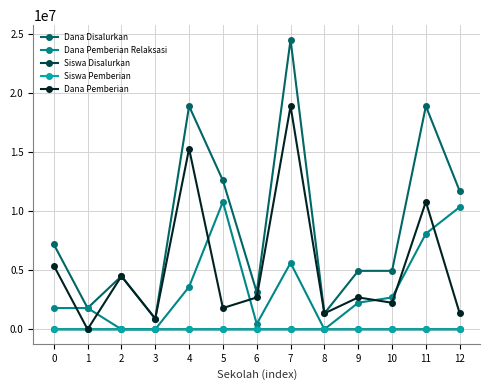

True or false: Dana Disalurkan and Siswa Disalurkan cross at least once.

False